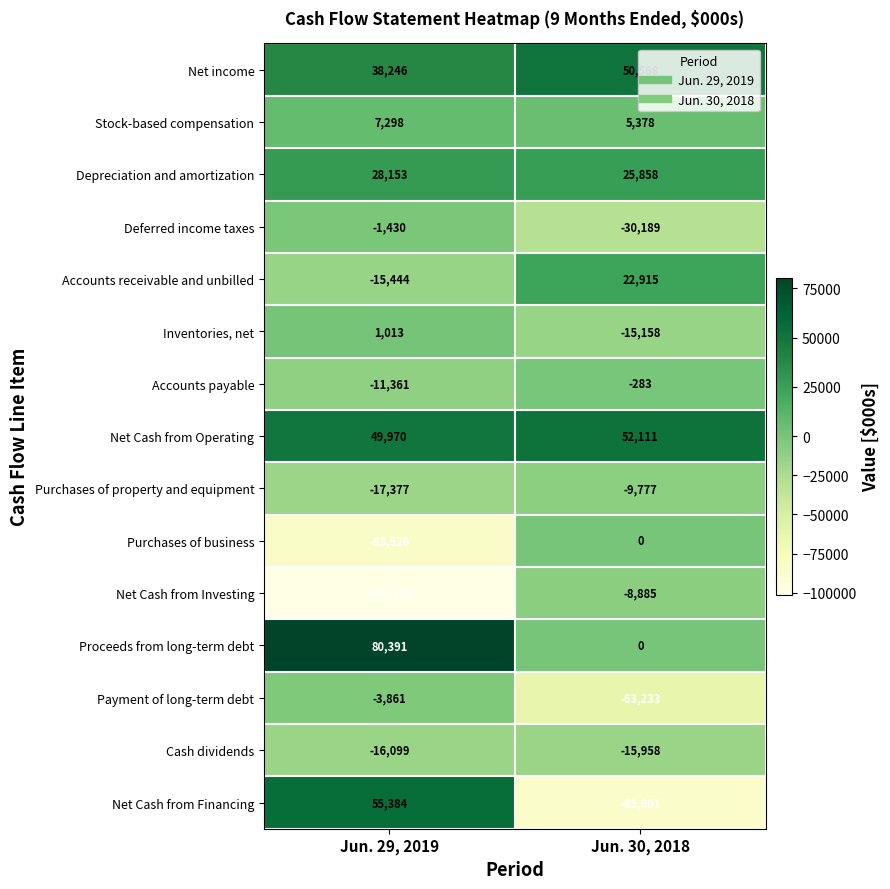

Which label corresponds to the smallest value in the chart?

Jun. 29, 2019